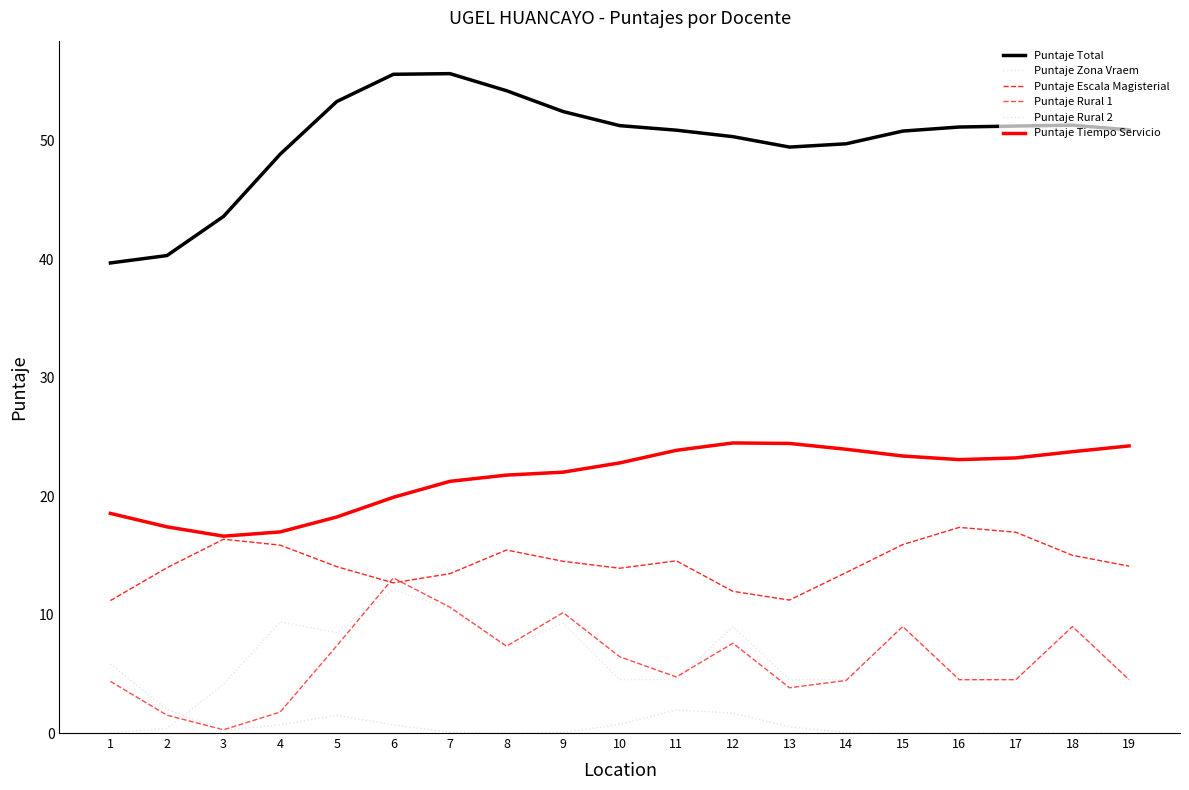

How many lines are shown in the chart?

6